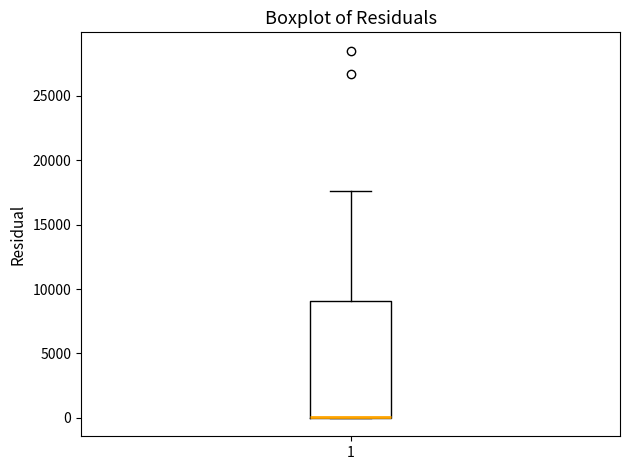

Transcribe this box plot: give where the median line is, the range the box spans, and where the two whiskers end, as read against the y-axis. The values are not printed on the chart, so give them approximately, as read against the axis.

median 0 (drawn on the box's lower edge), box 0 to 9000, whiskers 0 to 17500